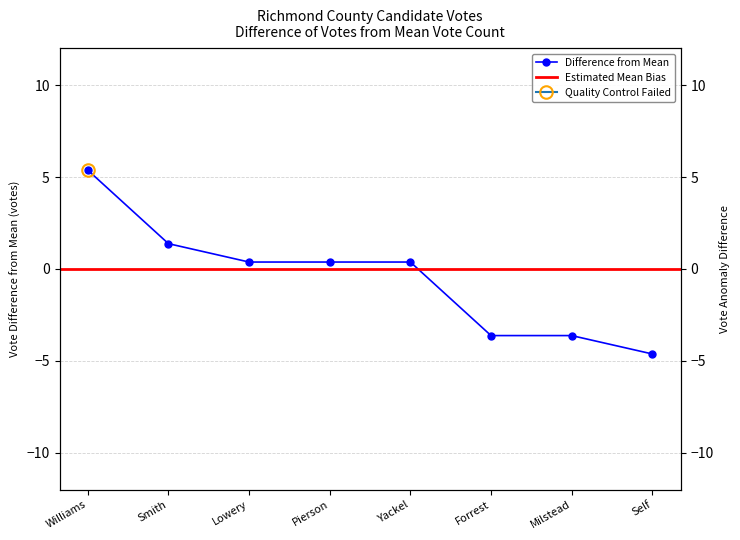

Does the chart display data point markers on the line(s)?

Yes